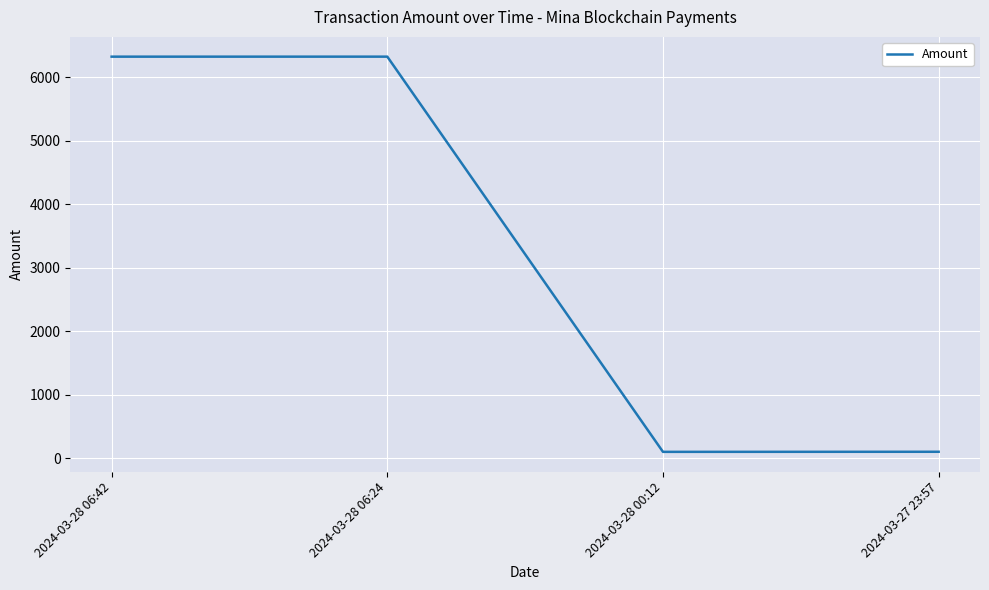

At which category does the data reach its first local peak?

2024-03-28 06:24